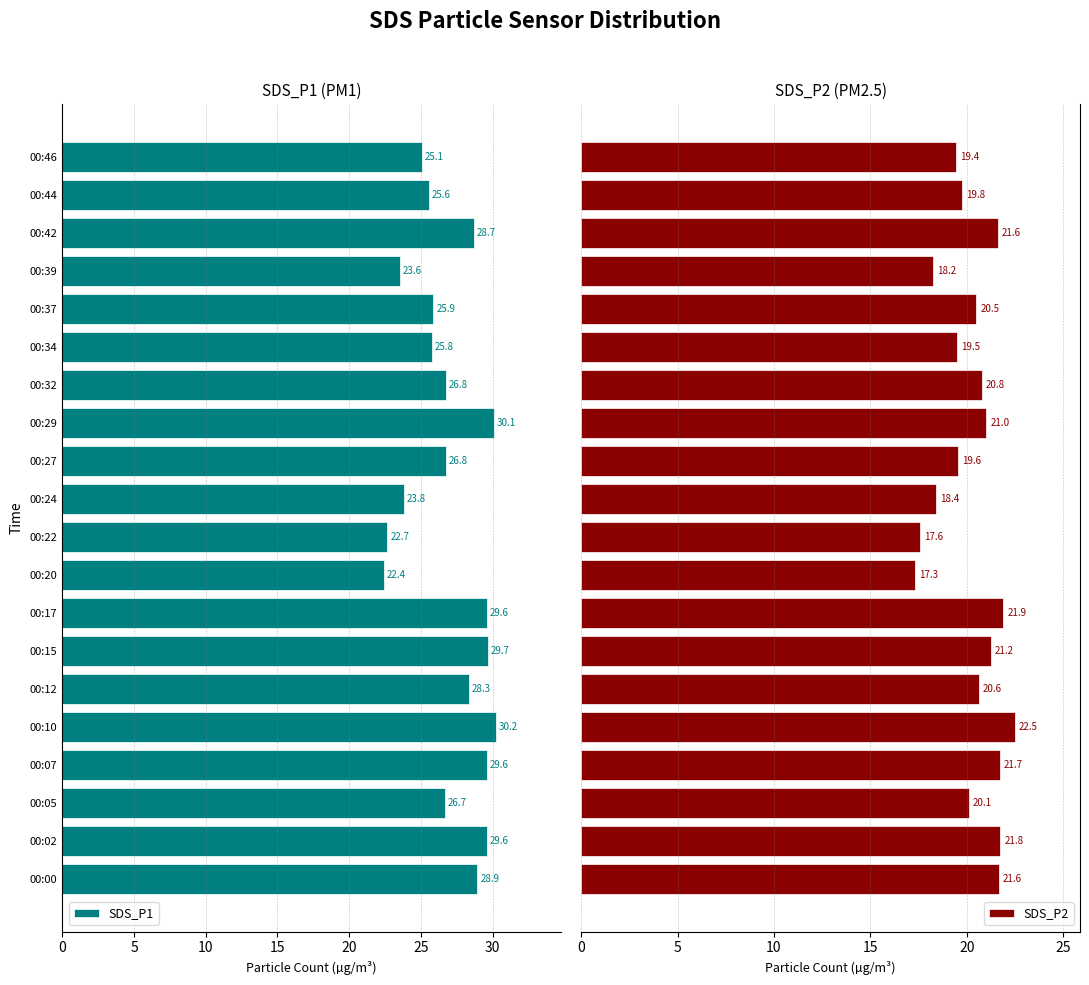

Which series has the largest total across all categories?

SDS_P1